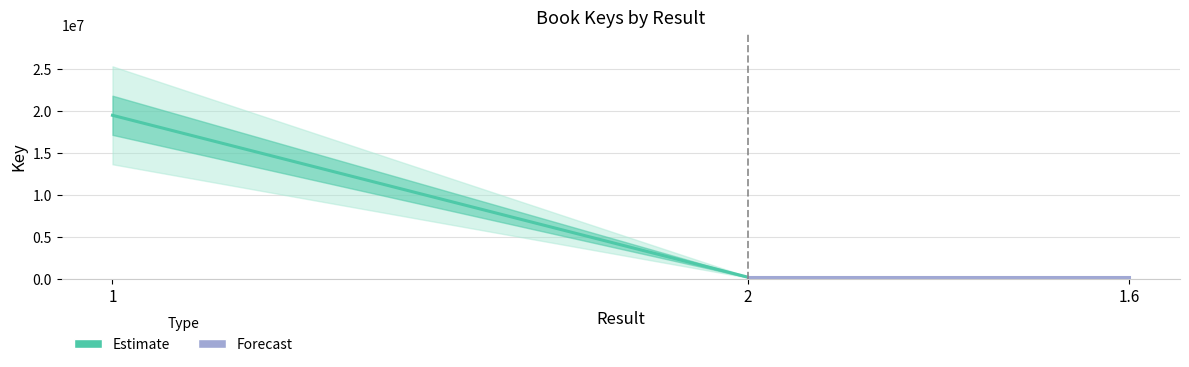

What is the sum of the Estimate values at 2 and 1?

19628261